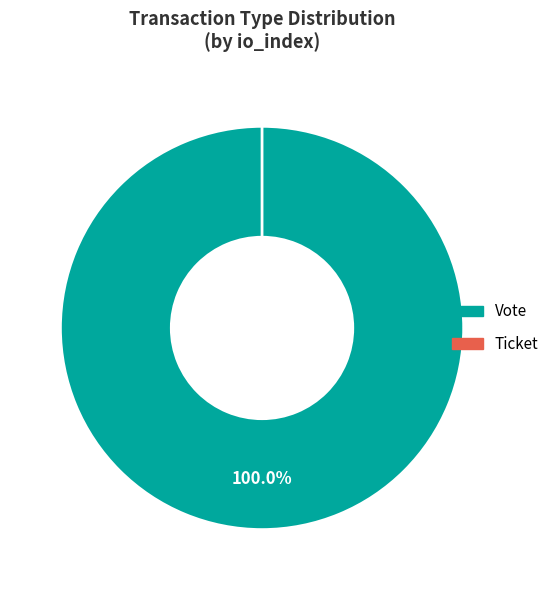

The Ticket slice represents 1% of the pie. True or false?

False